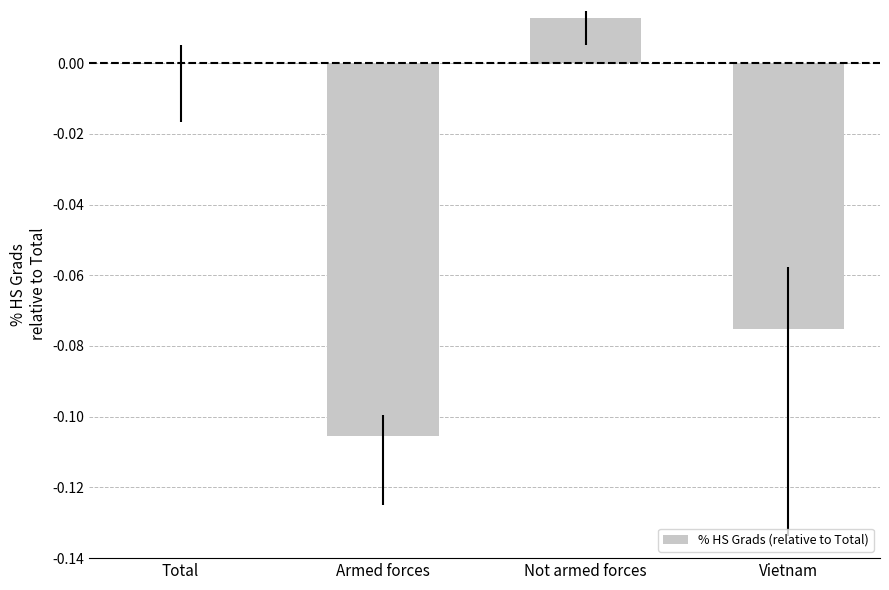

Which has a higher value, Vietnam or Armed forces?

Vietnam